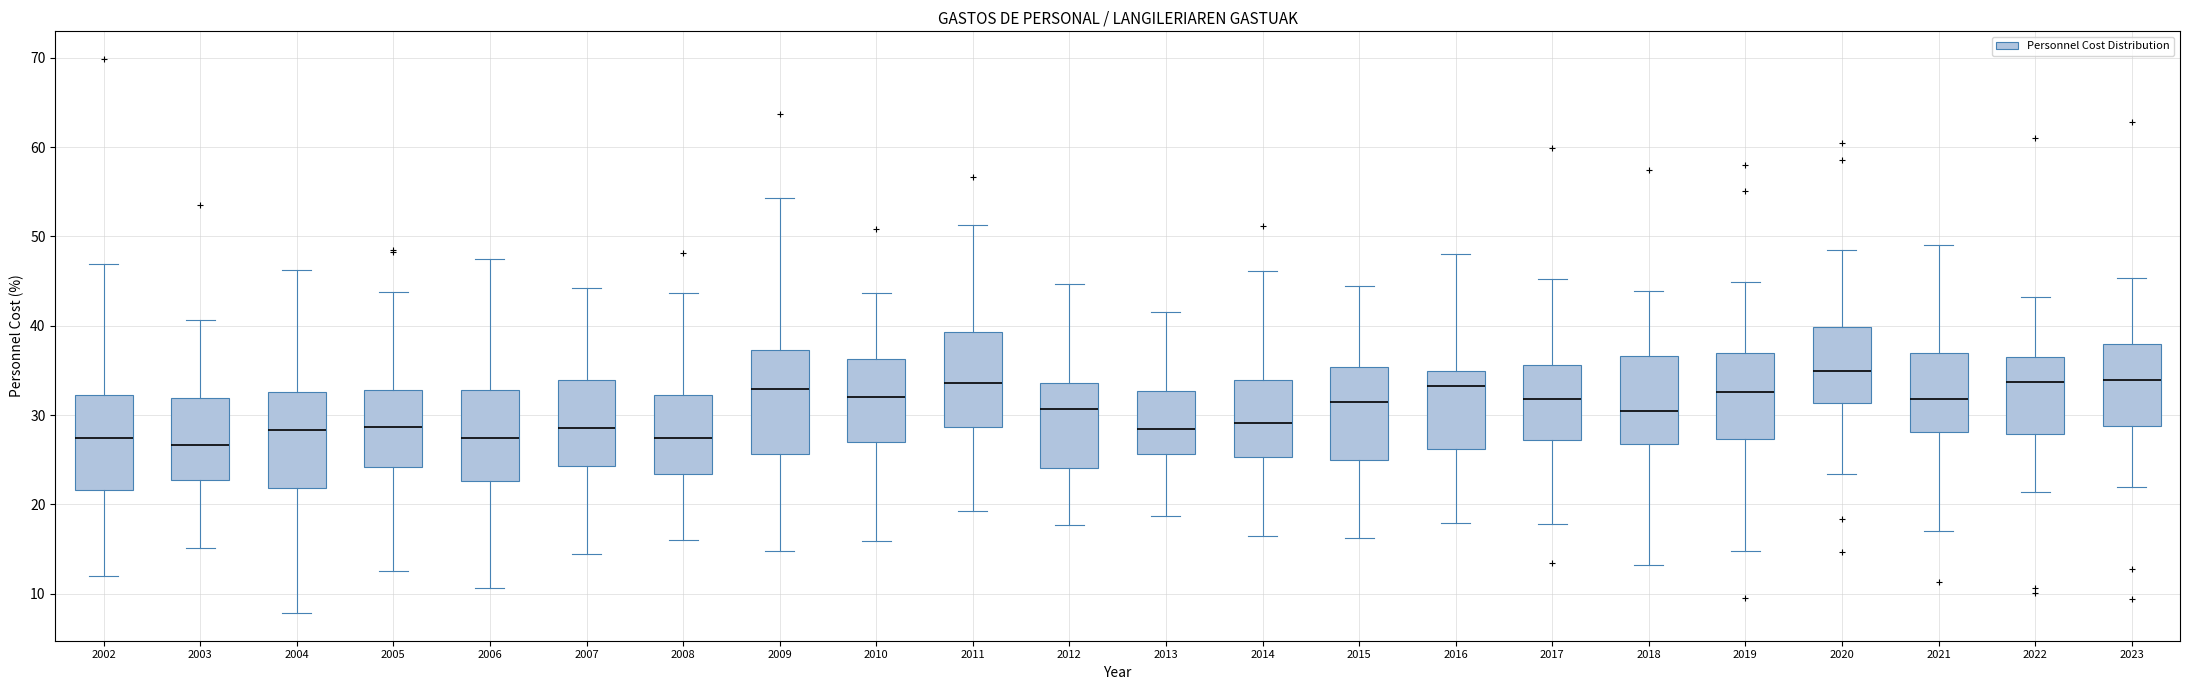

Which box has the highest median line?

2020